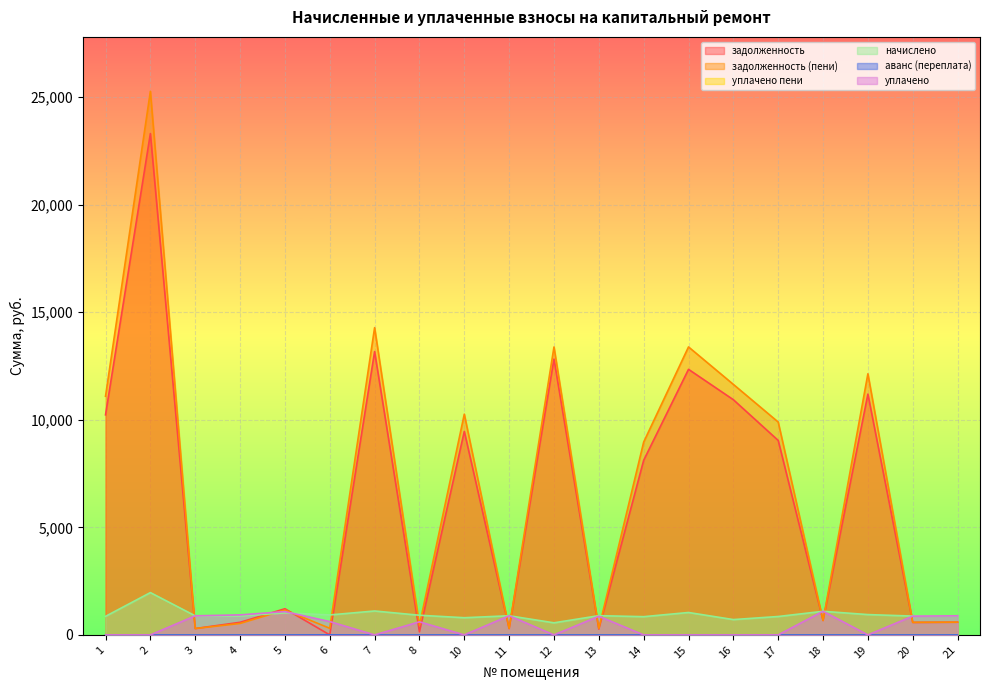

How many values in the задолженность (пени) series are below 8963?

10